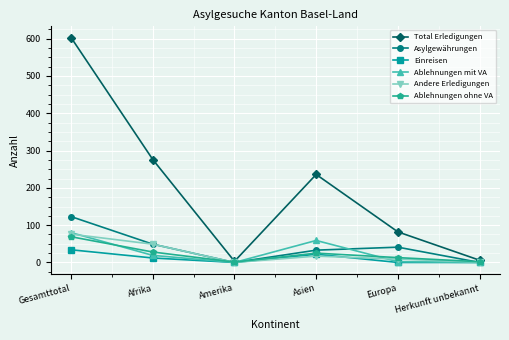

What is the average value of the Asylgewährungen series?

41